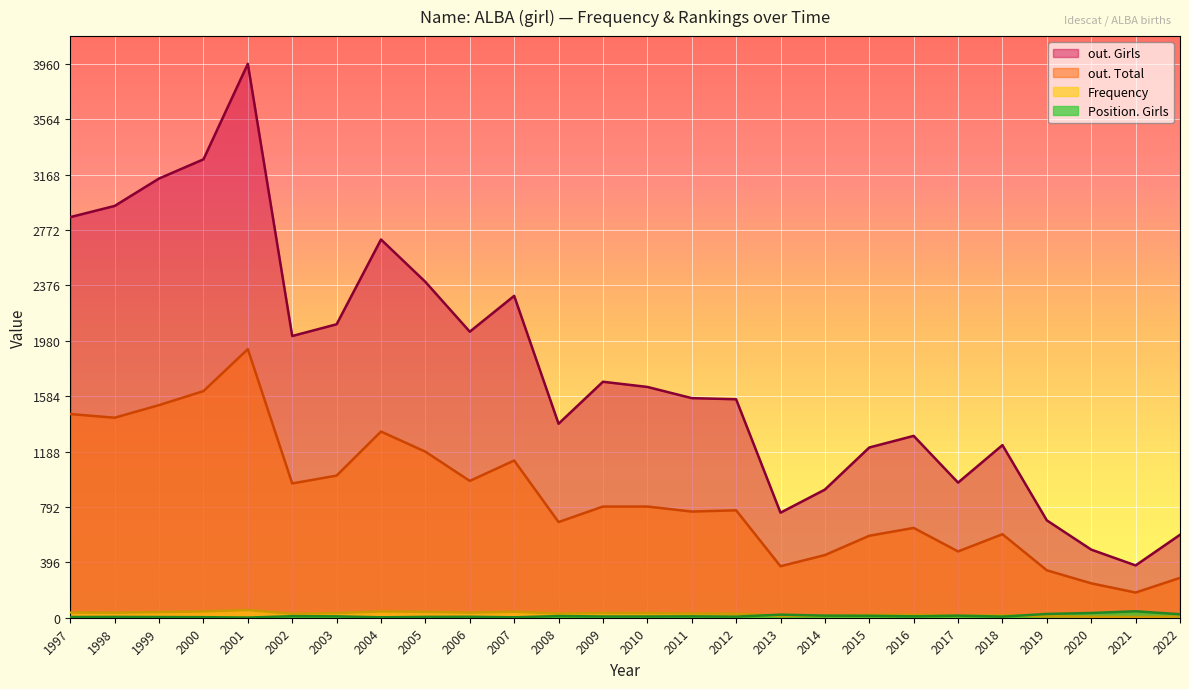

Which has a higher value, 2003 or 2008?

2003